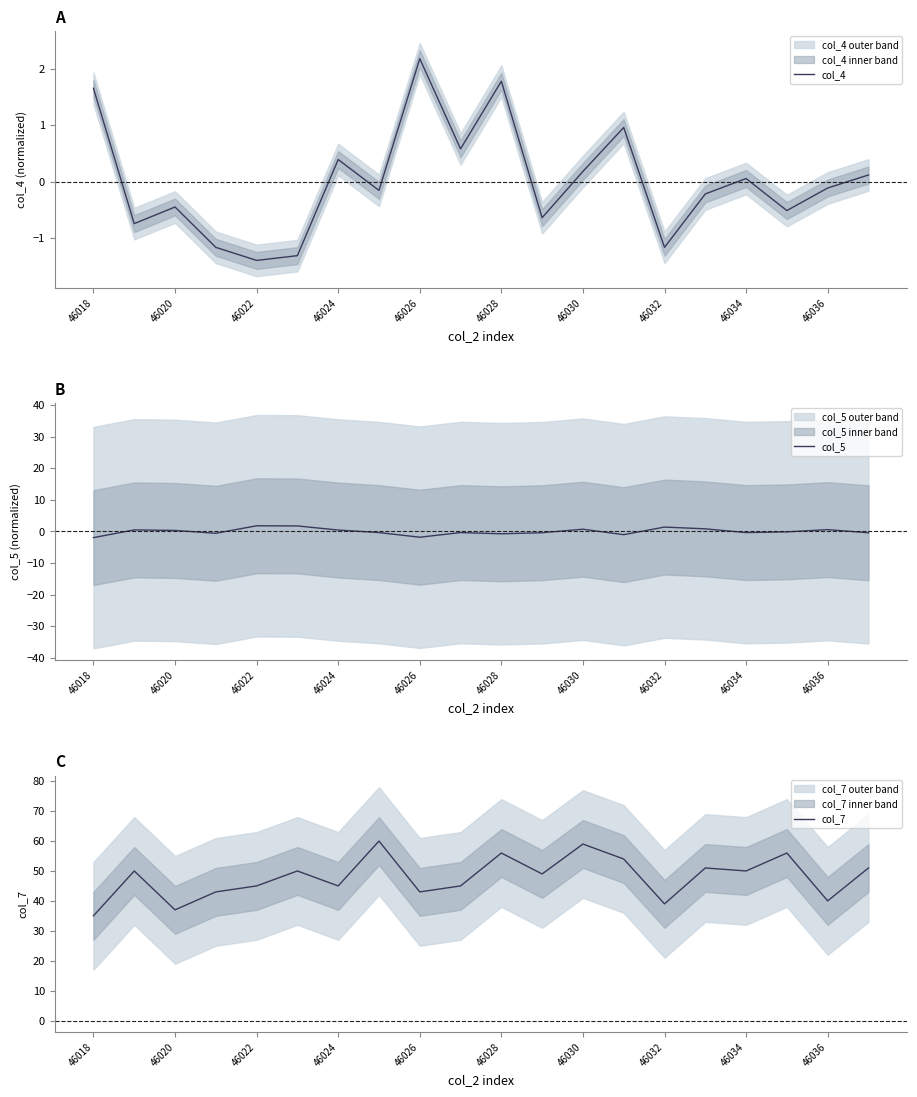

What is the highest value of the col_4 series?

2.2